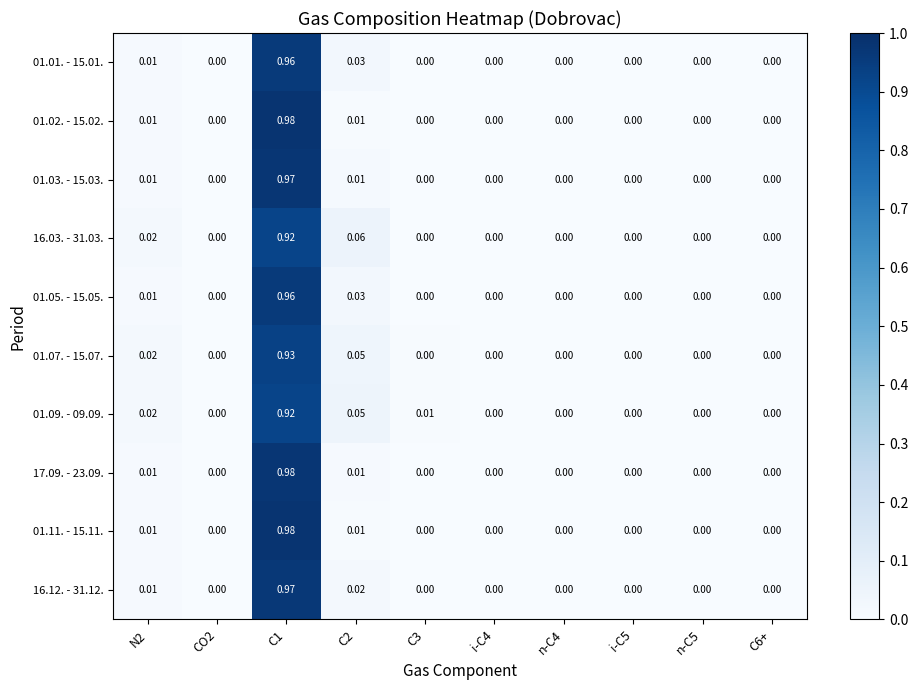

Is the value of 17.09. - 23.09. at C6+ greater than the value of 16.03. - 31.03. at C1?

No